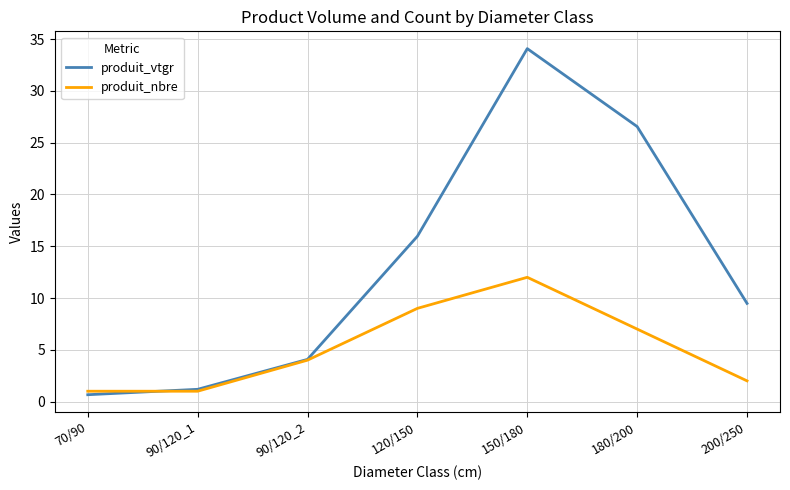

What is the maximum value shown in the chart?

34.1